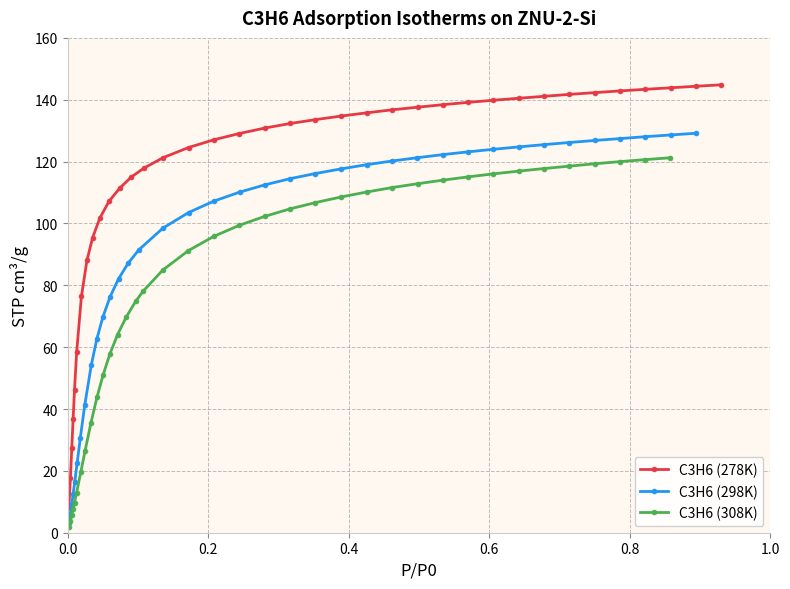

What is the value of the C3H6 (308K) point at the 37th from the left?

121.2